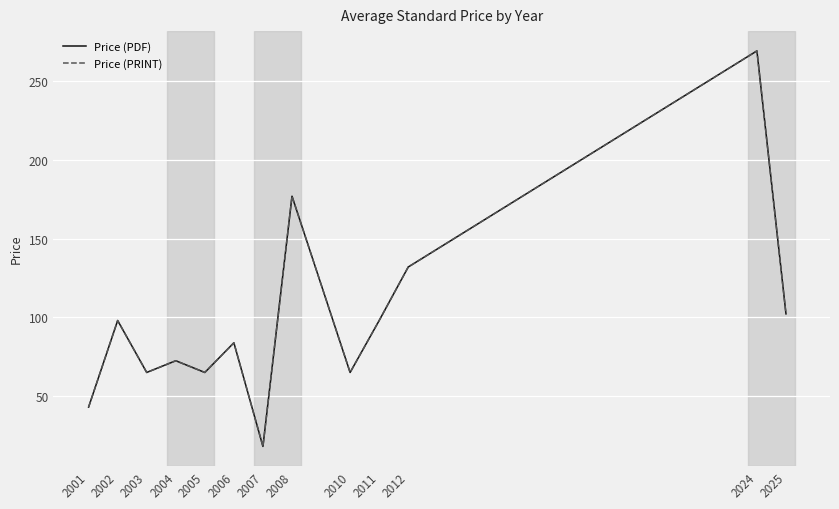

Does the chart display data point markers on the line(s)?

No